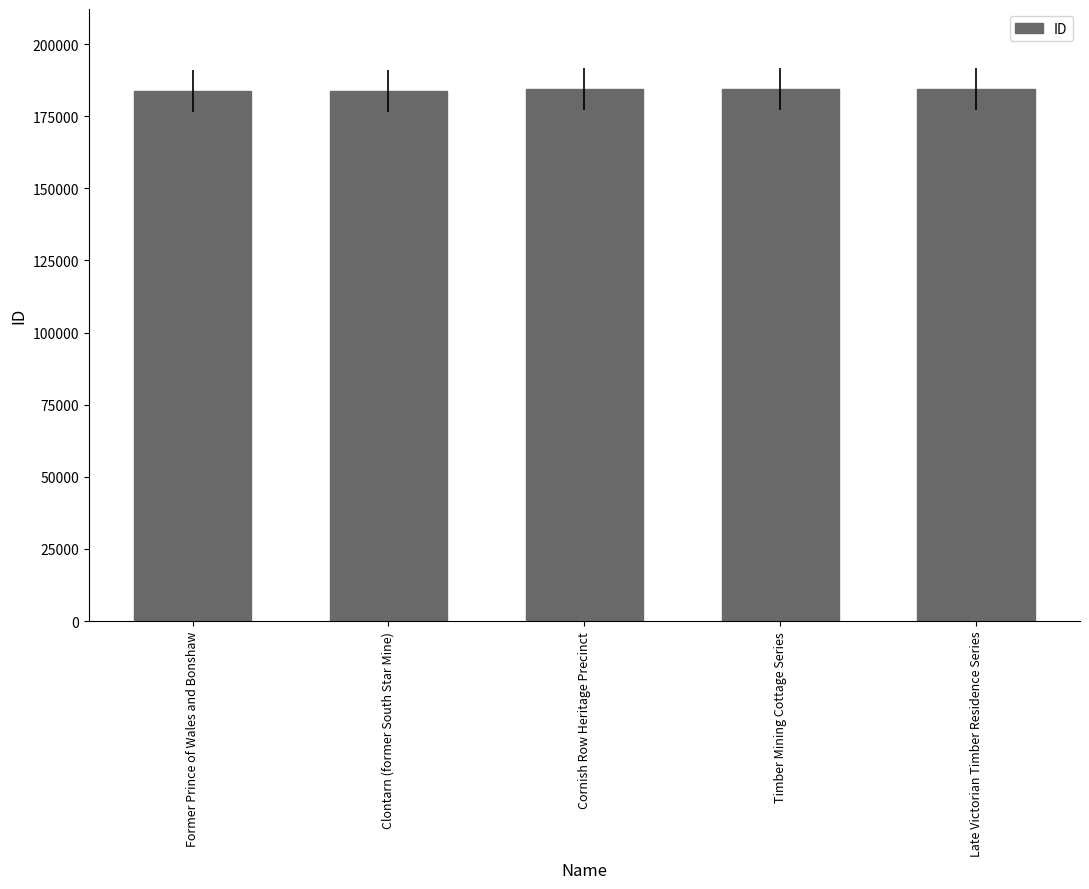

The chart shows a value of 184485 at Timber Mining Cottage Series. True or false?

True